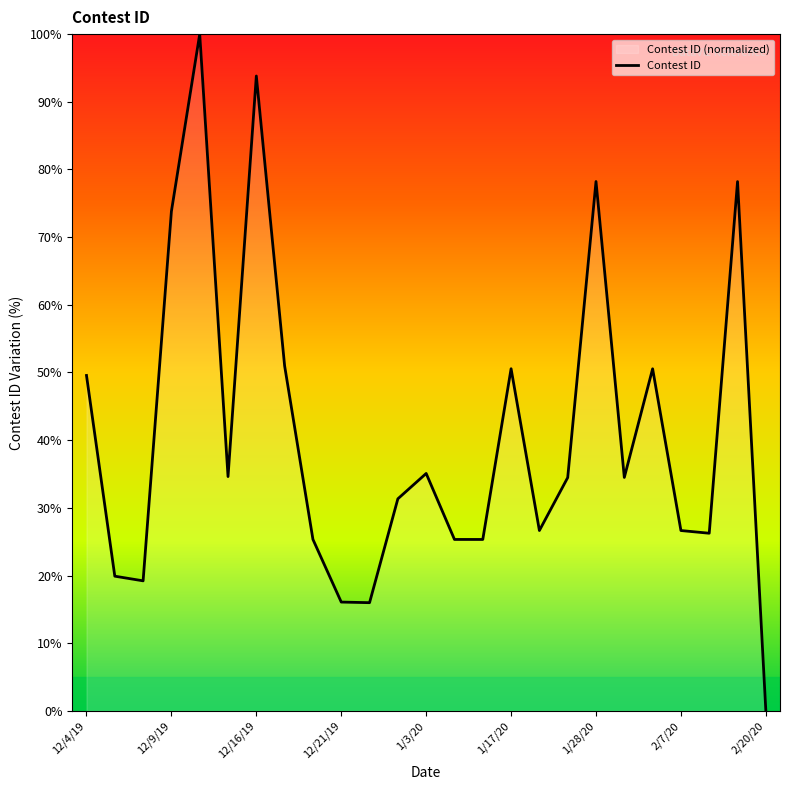

What is the maximum value shown in the chart?

100.0